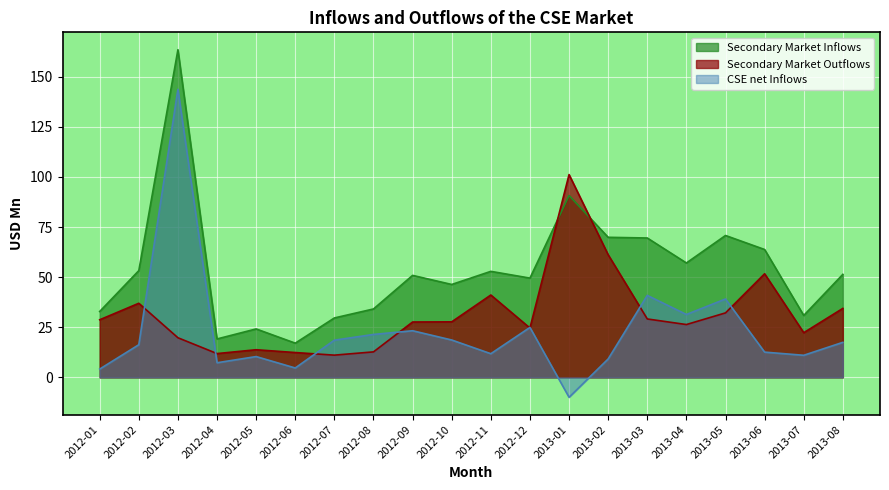

Which series has the largest range (max minus min)?

CSE net Inflows